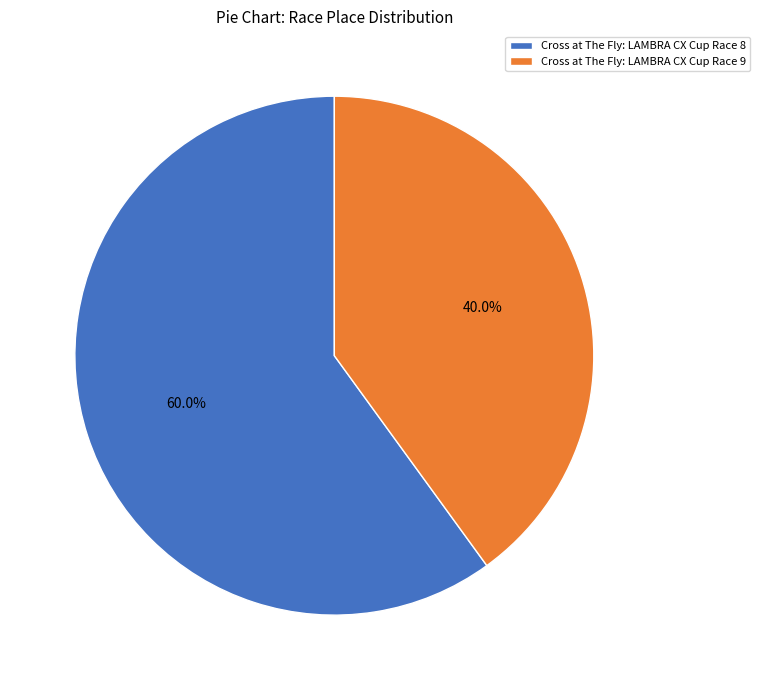

What is the majority slice?

Cross at The Fly: LAMBRA CX Cup Race 8